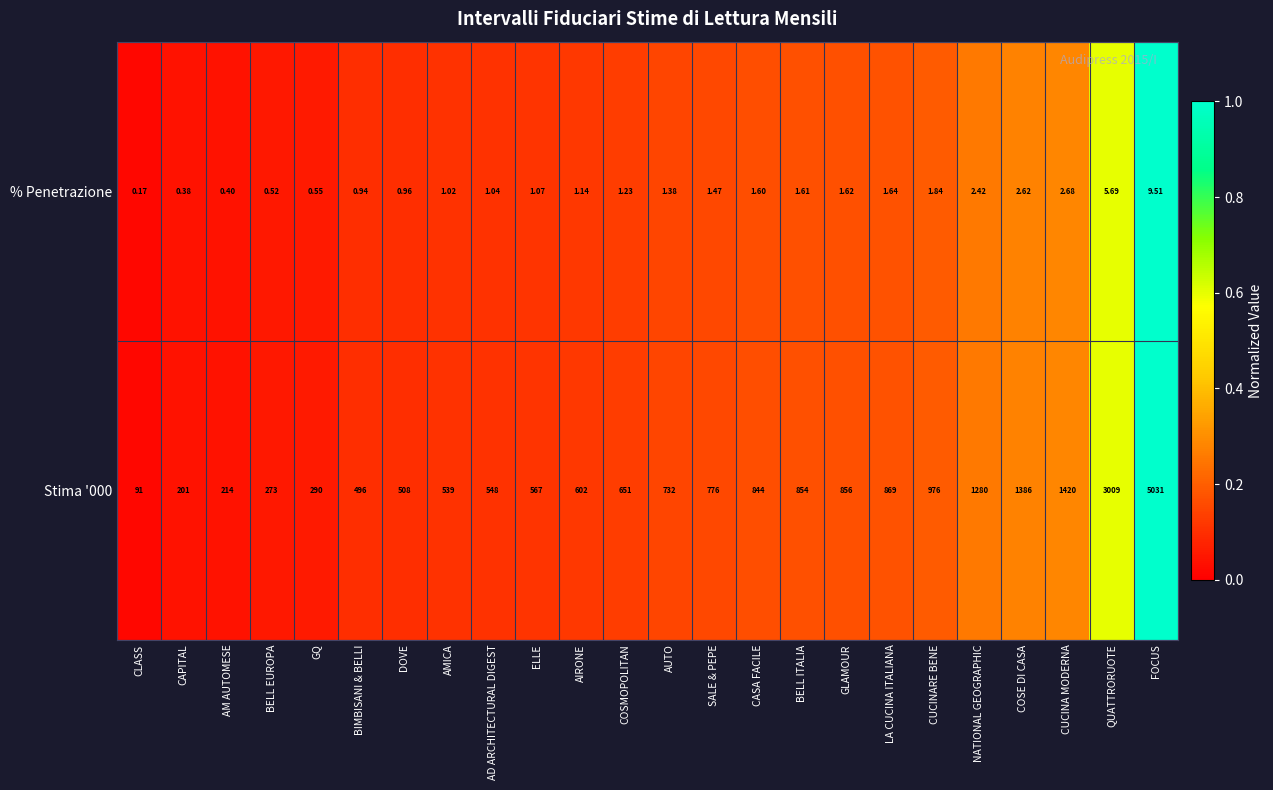

Where is Stima '000 nearest to the value 2561?

QUATTRORUOTE